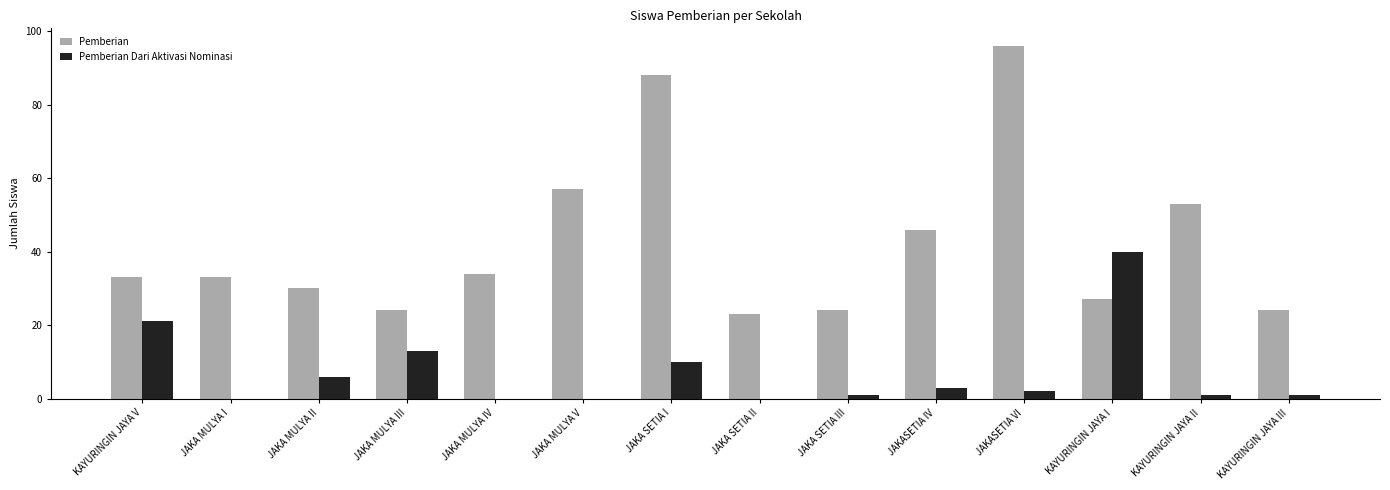

Which series has the largest total across all categories?

Pemberian